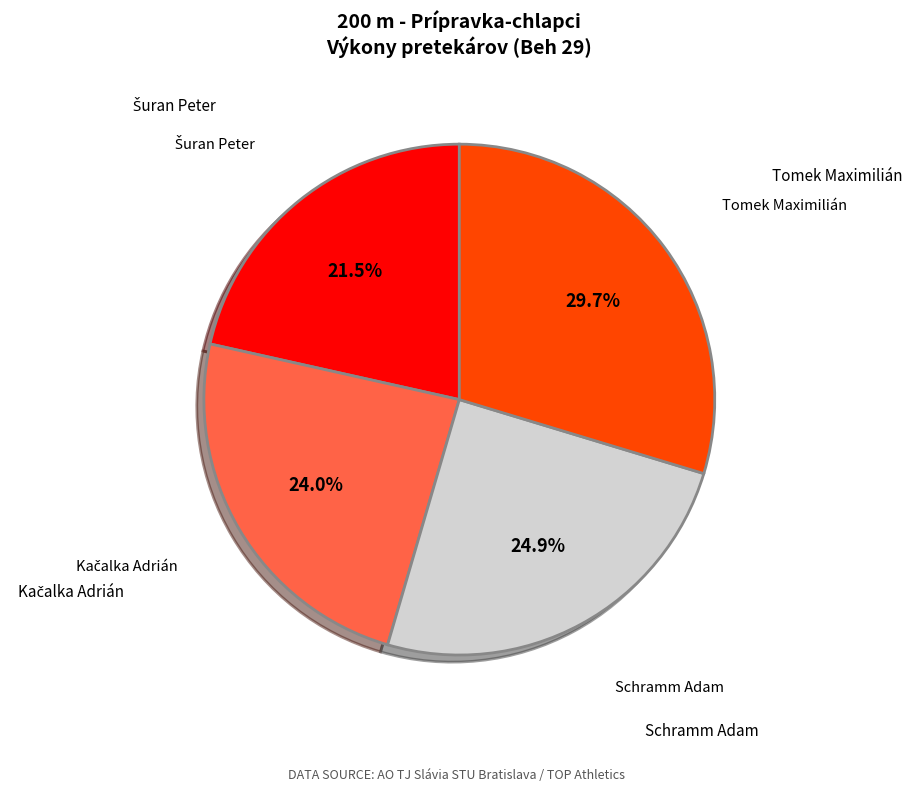

Is there any slice that represents more than half of the pie?

No